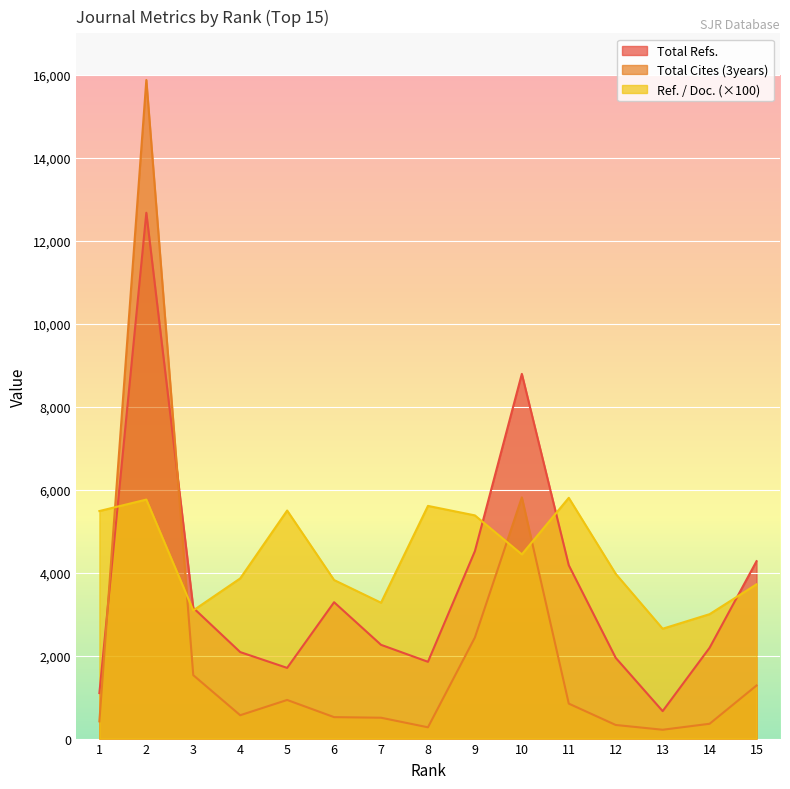

What is the value of the Total Refs. point at the 14th from the left?

2189